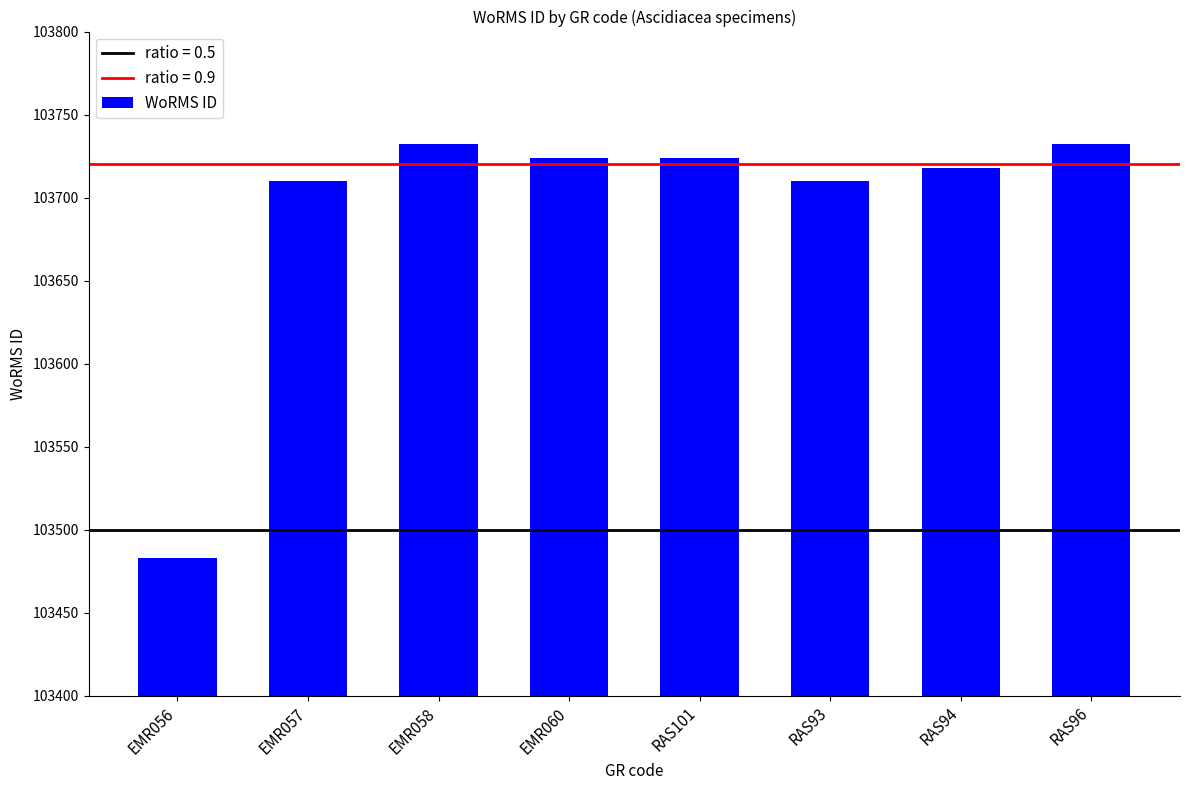

True or false: the data shows 173603 at RAS96.

False